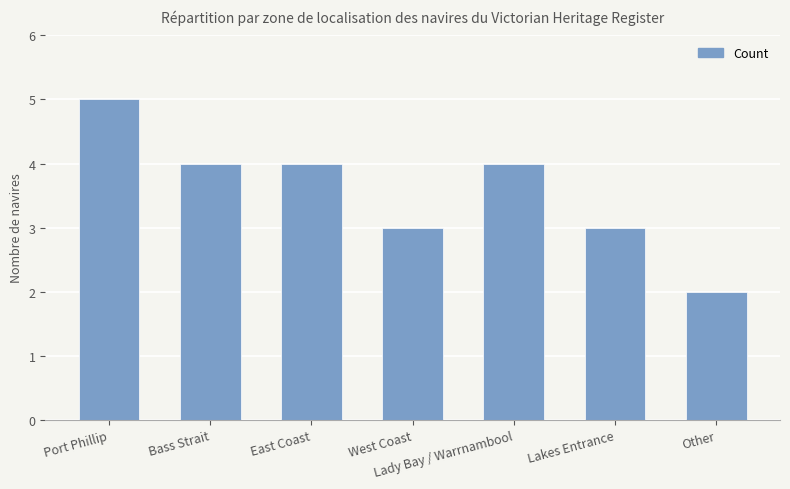

Between East Coast and Port Phillip, which is larger?

Port Phillip